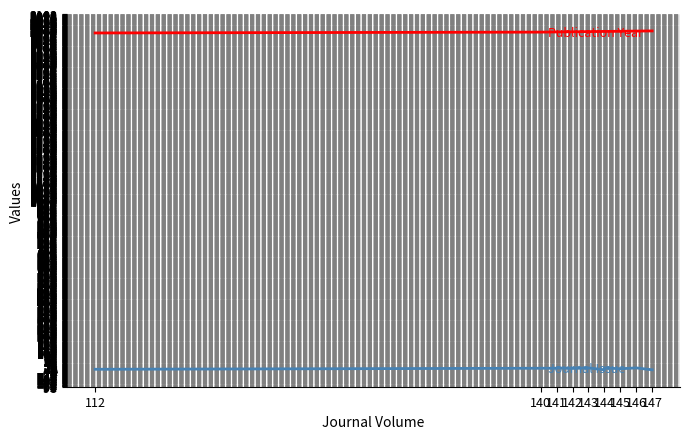

What is the value of the Publication Year point at the 5th from the left?

1997